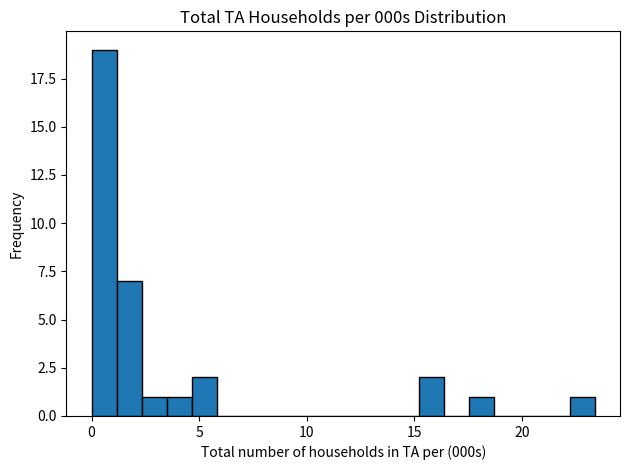

Read against the x-axis, roughly where is the centre of the tallest bar?

0.5